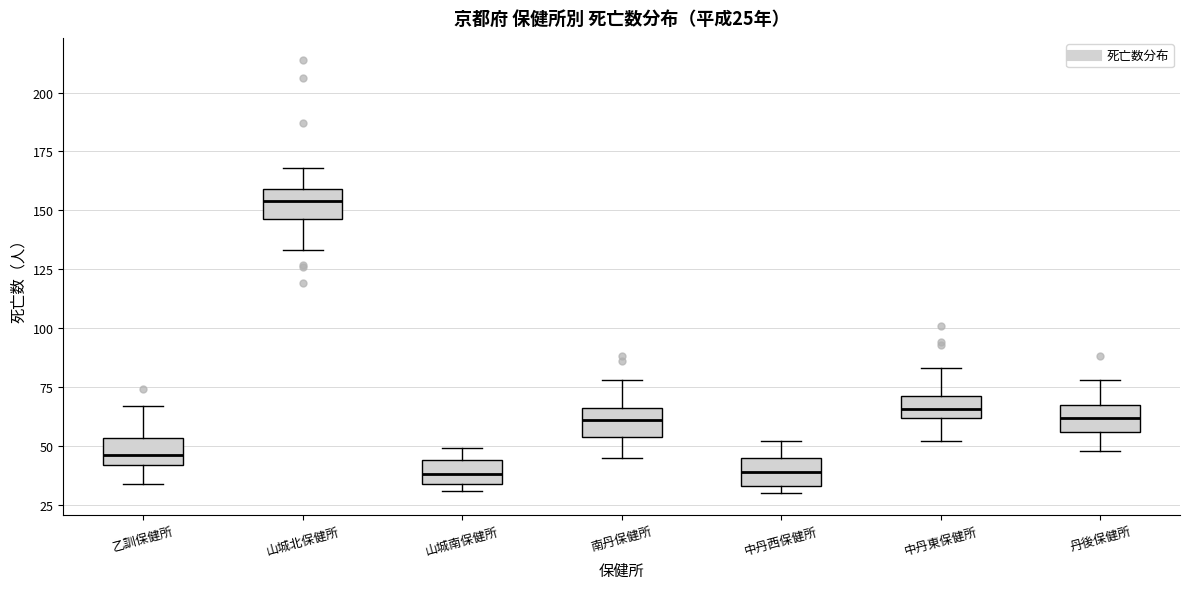

Which box's median line is the highest?

山城北保健所